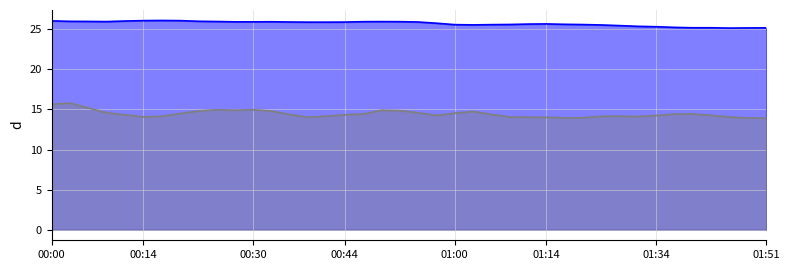

What is the label of the 10th point from the right?

30